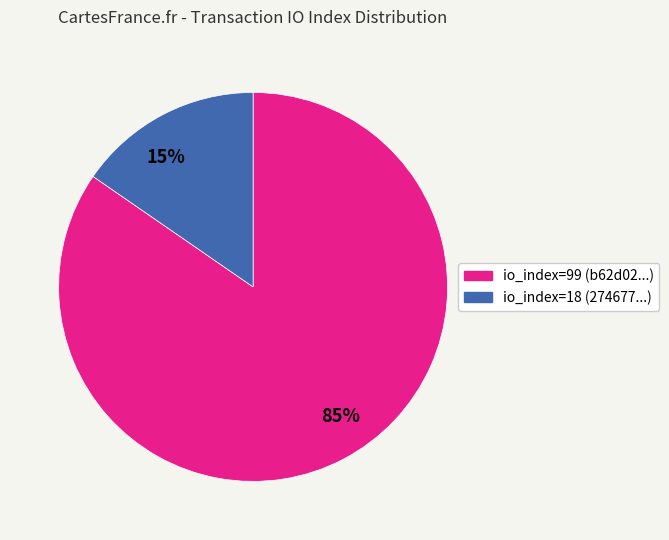

Rank the categories by value from lowest to highest.

io_index=18, io_index=99